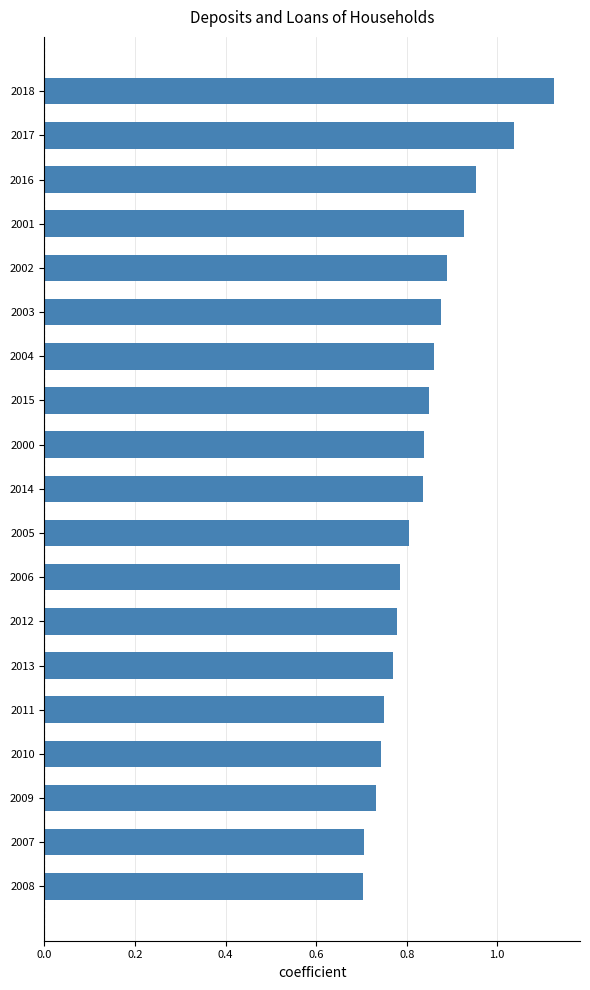

The chart shows a value of 0.2 at 2007. True or false?

False